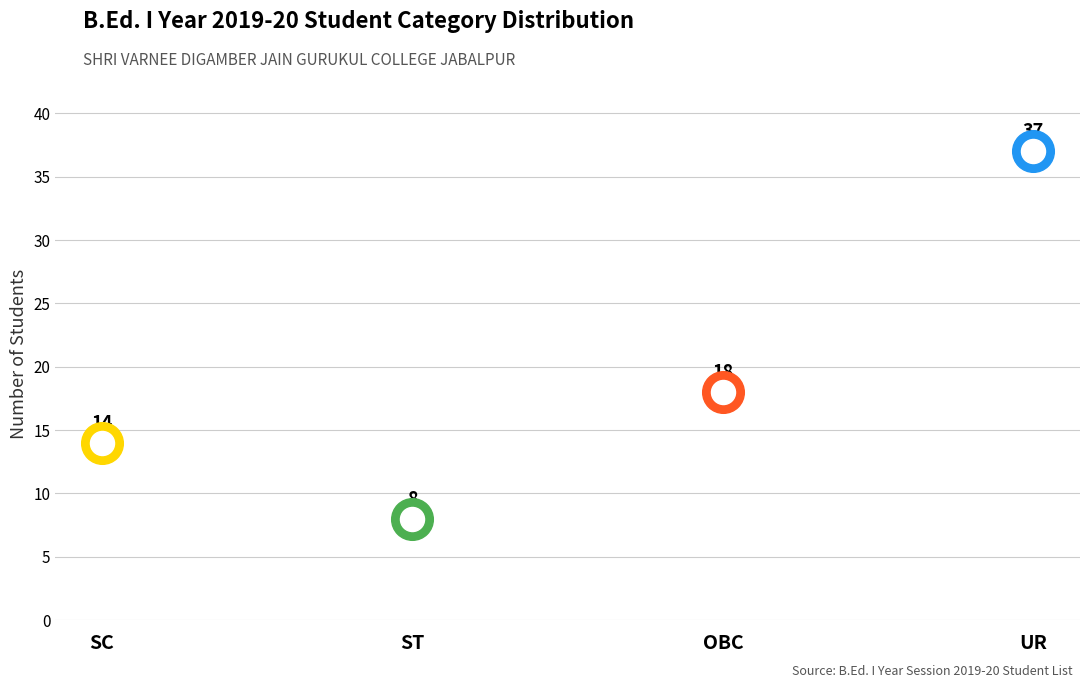

Which has a higher value, SC or OBC?

OBC